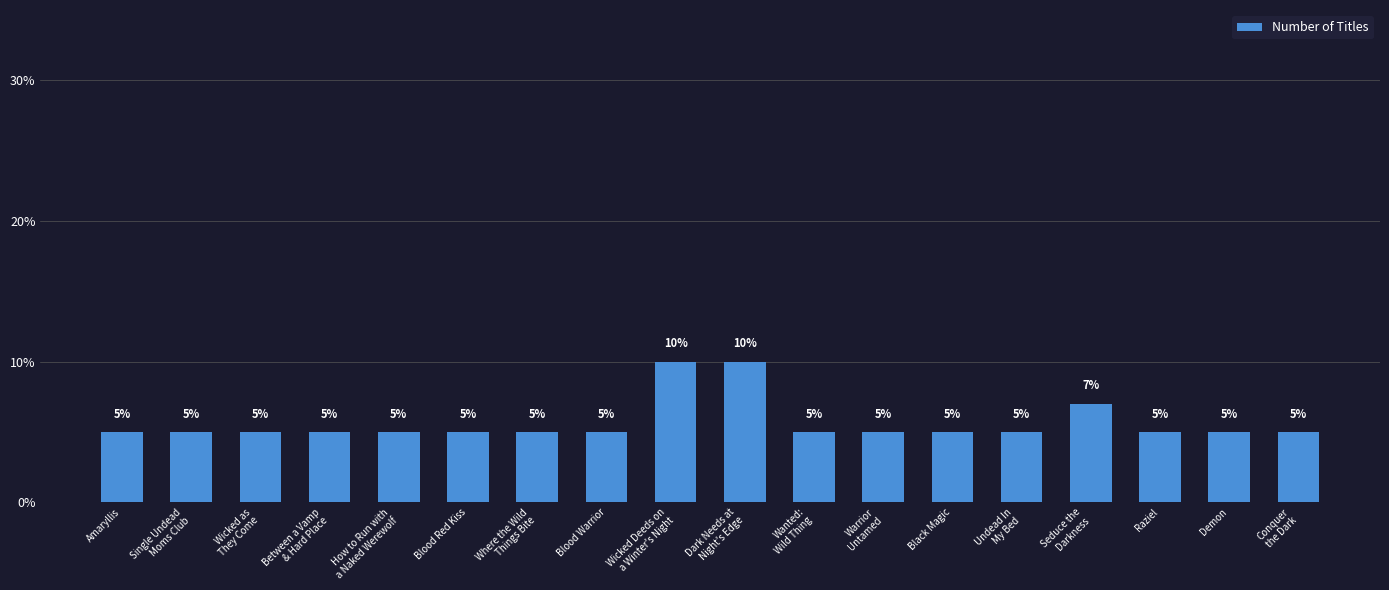

Reading right to left, transcribe all the data shown in this chart.

5	5	5	7	5	5	5	5	10	10	5	5	5	5	5	5	5	5